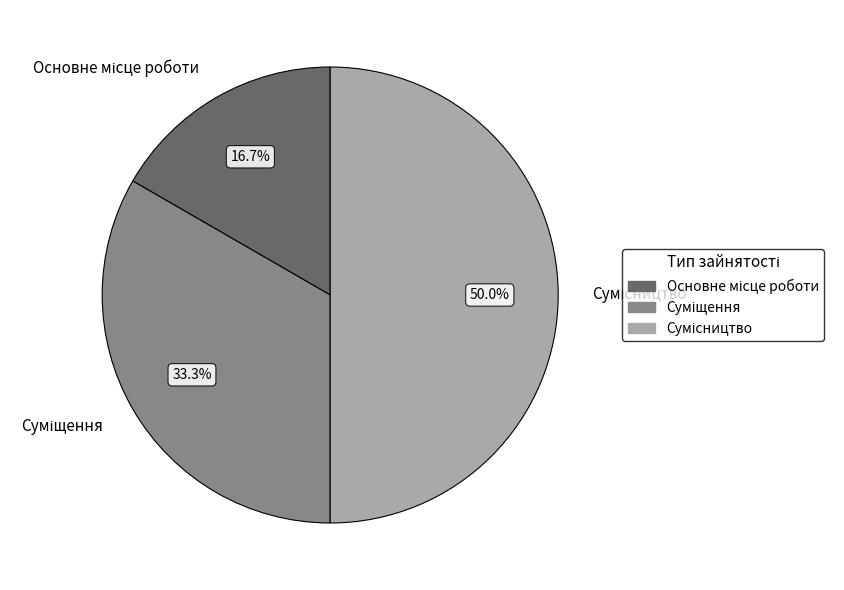

How many segments does this pie chart have?

3